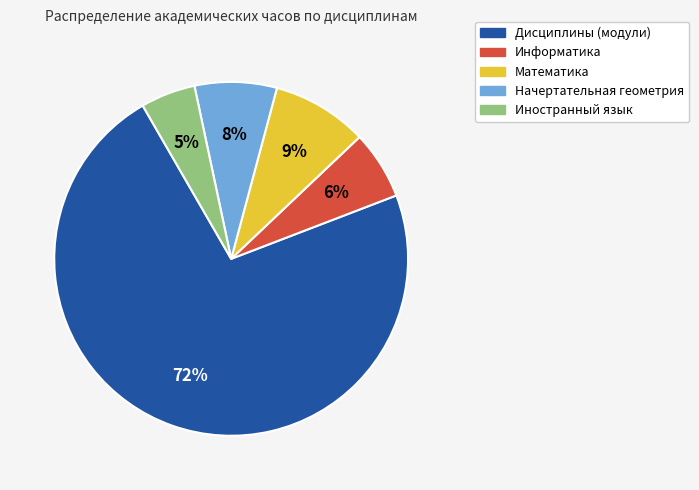

To the nearest percent, what portion does Иностранный язык represent?

5%